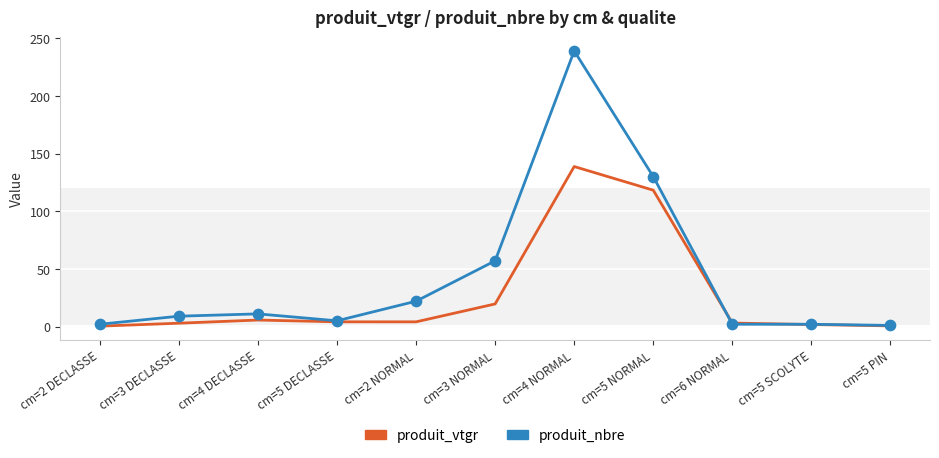

At which category is the sum across all series the highest?

cm=4 NORMAL